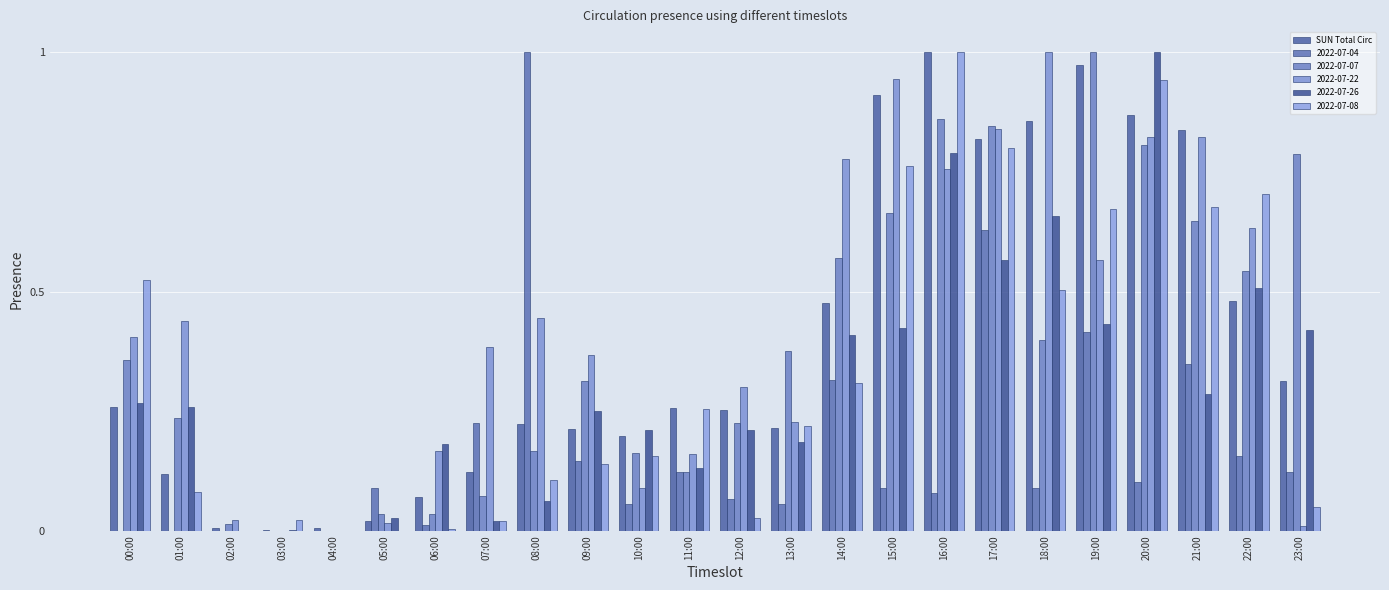

Are the bars horizontal?

No